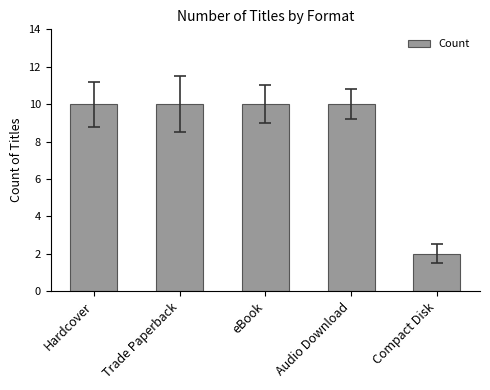

Reading left to right, extract all data points from this chart.

Hardcover=10	Trade Paperback=10	eBook=10	Audio Download=10	Compact Disk=2